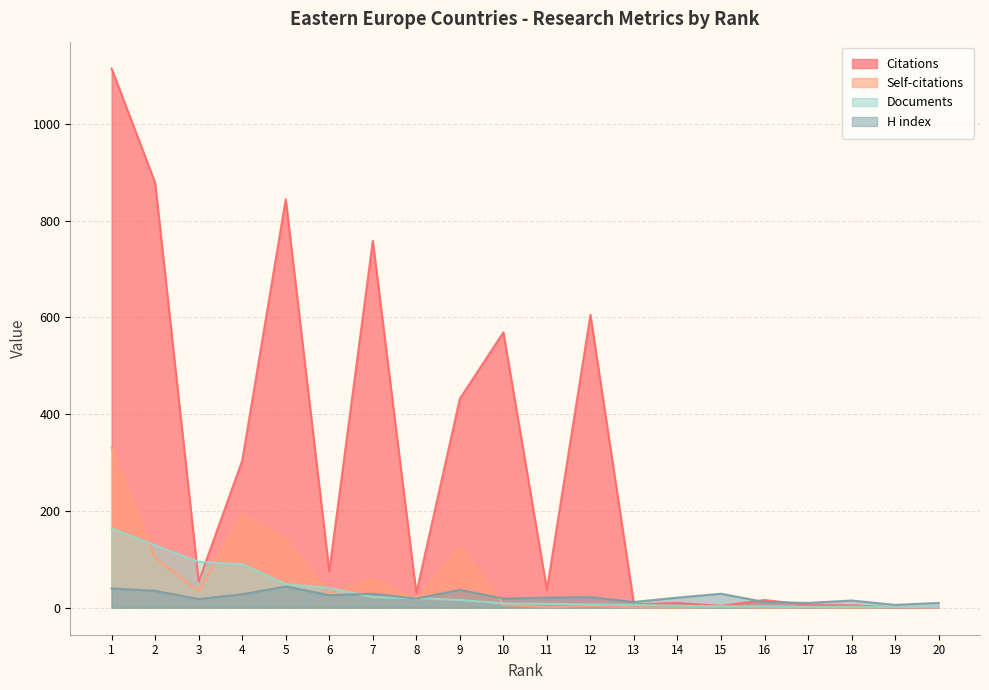

At which category is the sum across all series the highest?

1